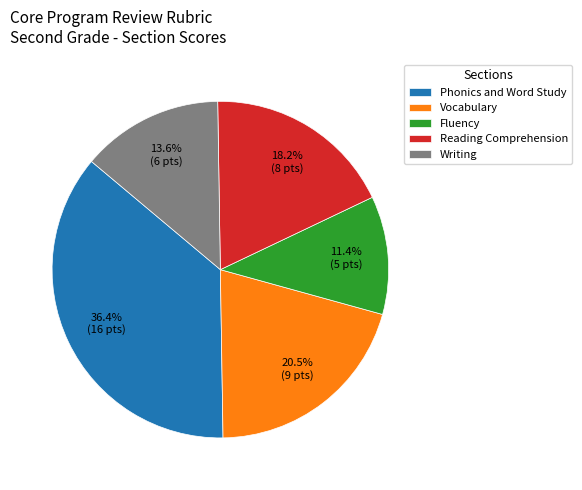

How many slices are in this pie chart?

5